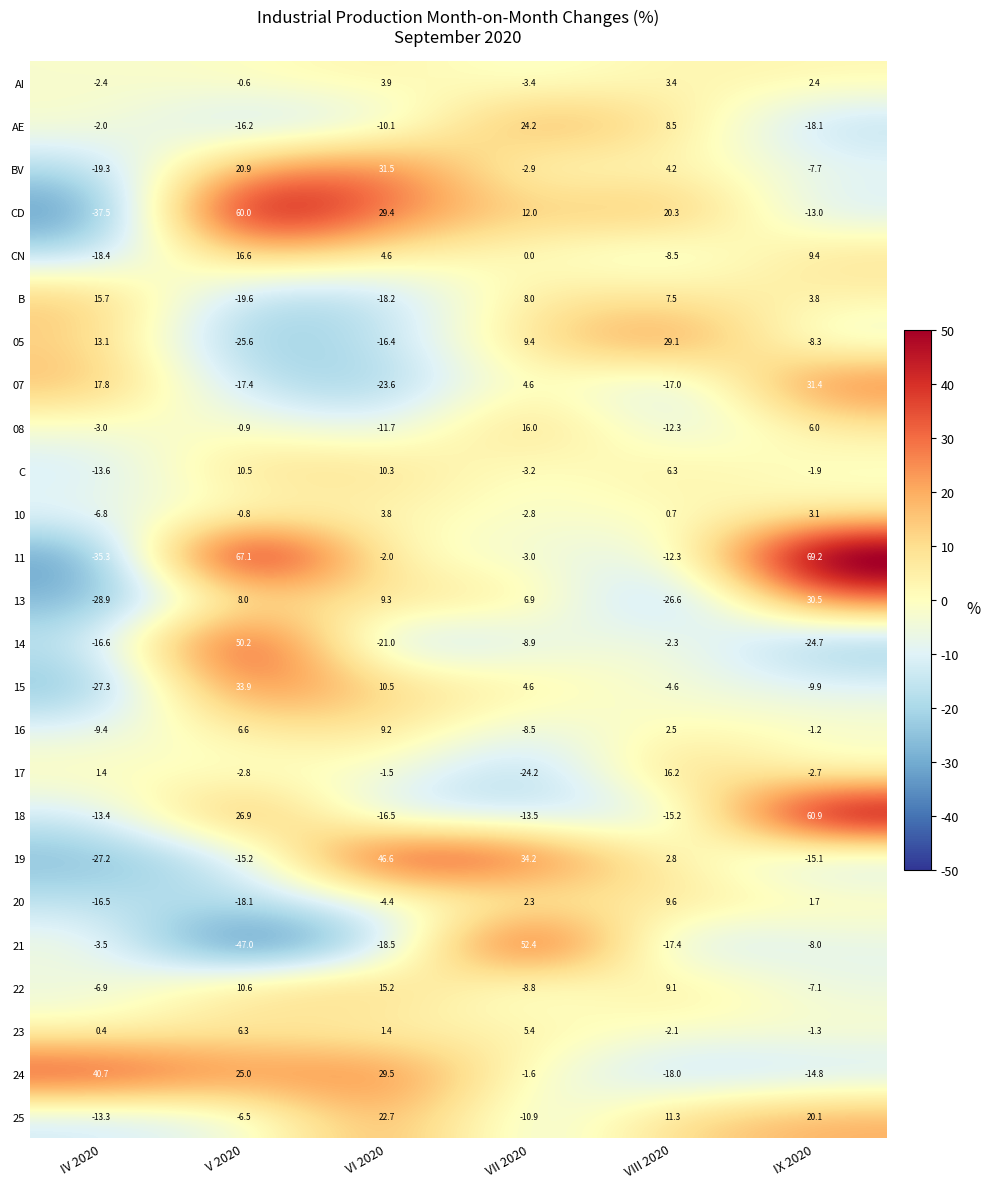

How many data points does each series have?

6